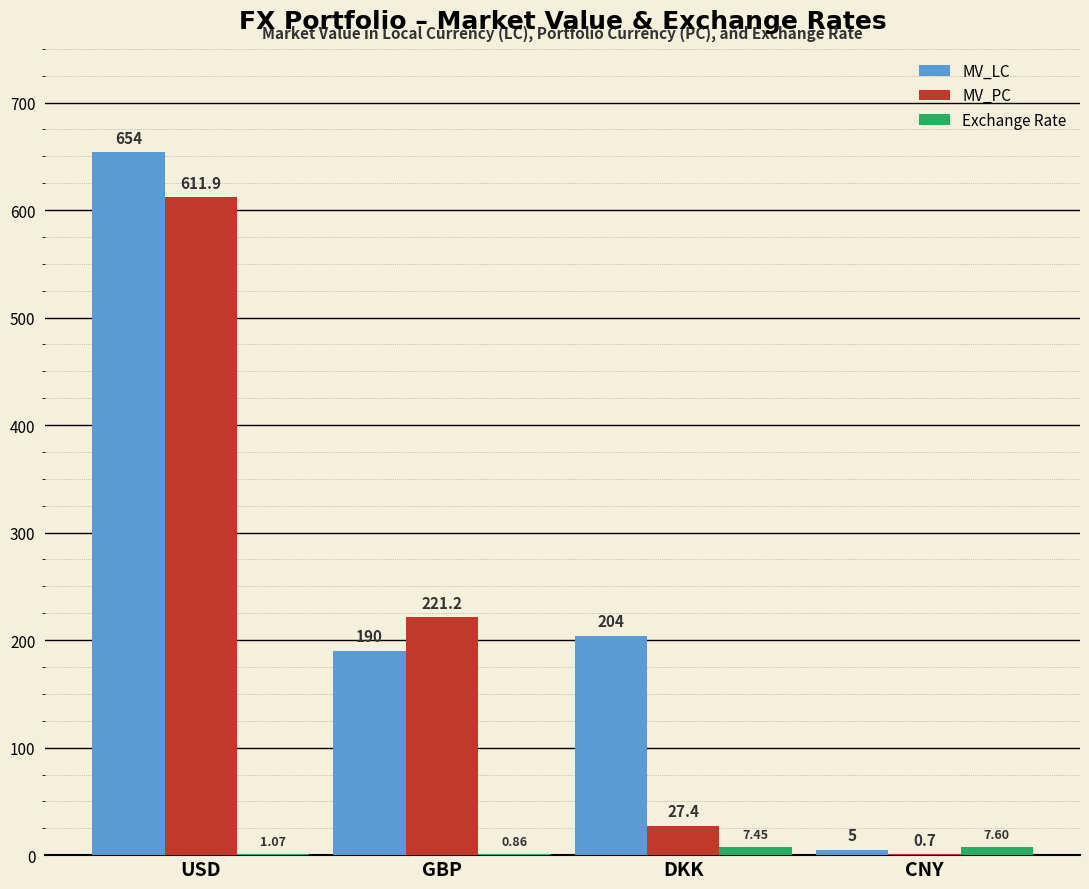

Where does the MV_PC series first go above 221?

USD